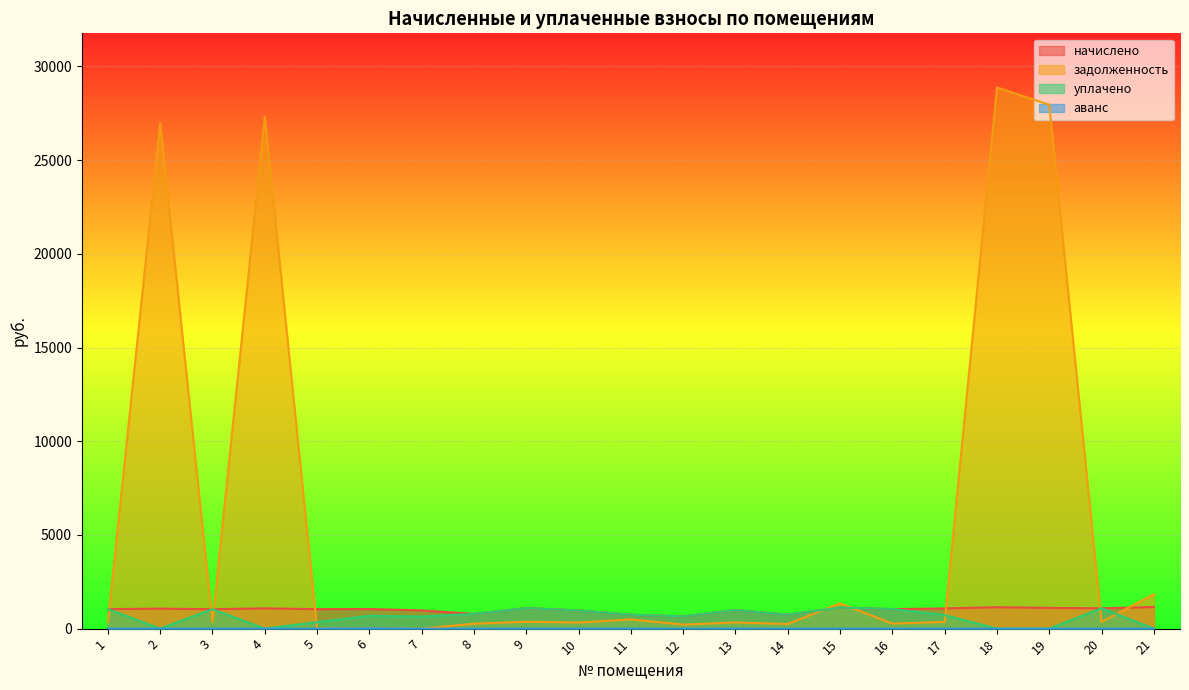

True or false: аванс and начислено cross at least once.

False